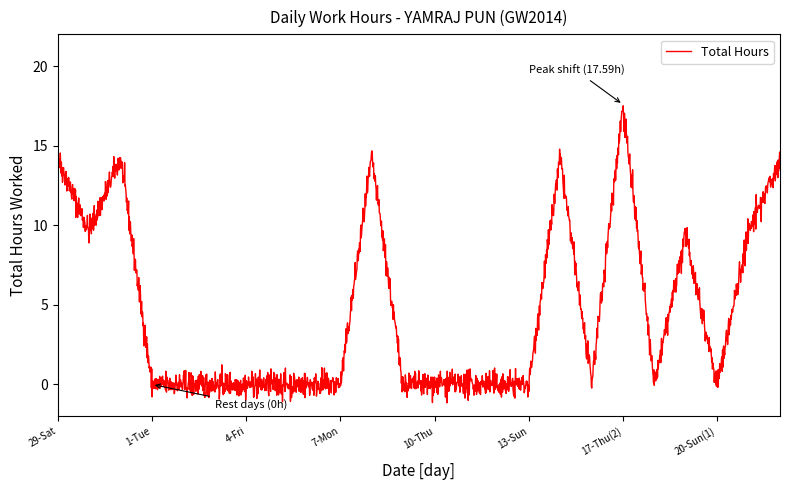

What is the minimum value shown in the chart?

-1.2